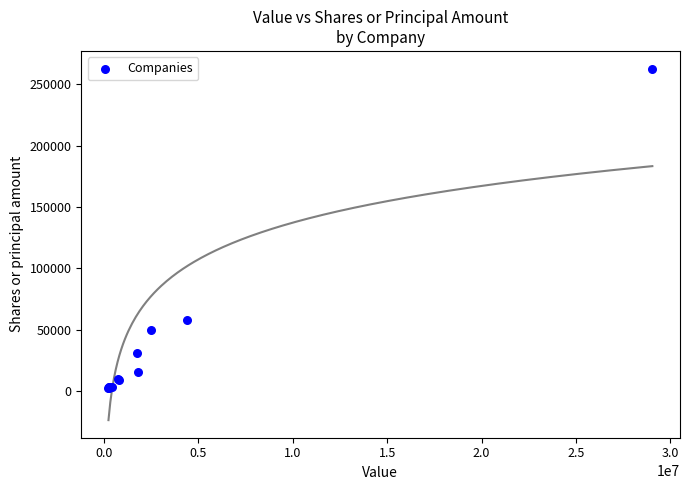

What Y value in the scatter plot is closest to 132446?

57856